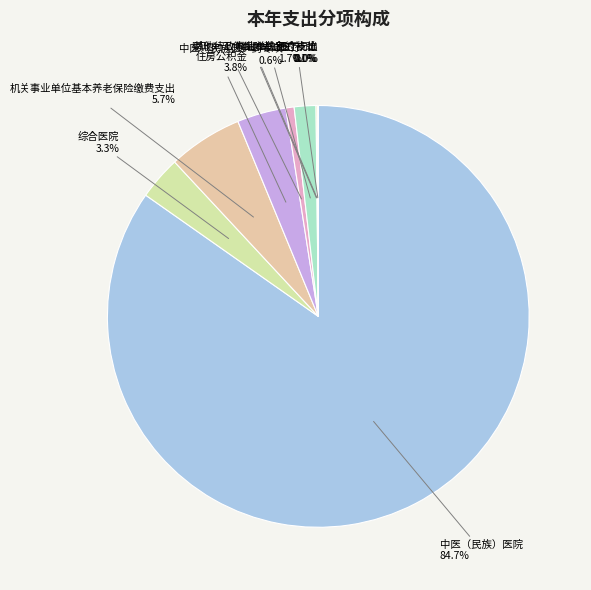

How much of the chart is everything except 住房公积金?

96.2%